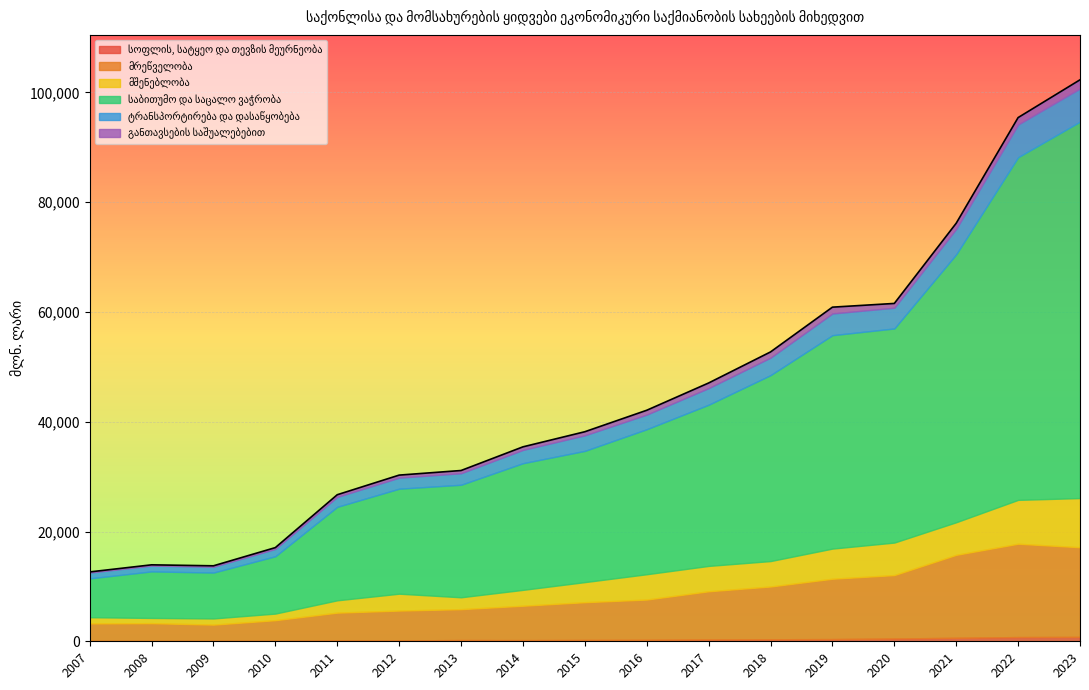

True or false: ტრანსპორტირება და დასაწყობება has a value of 7851.0 at 2022.

False